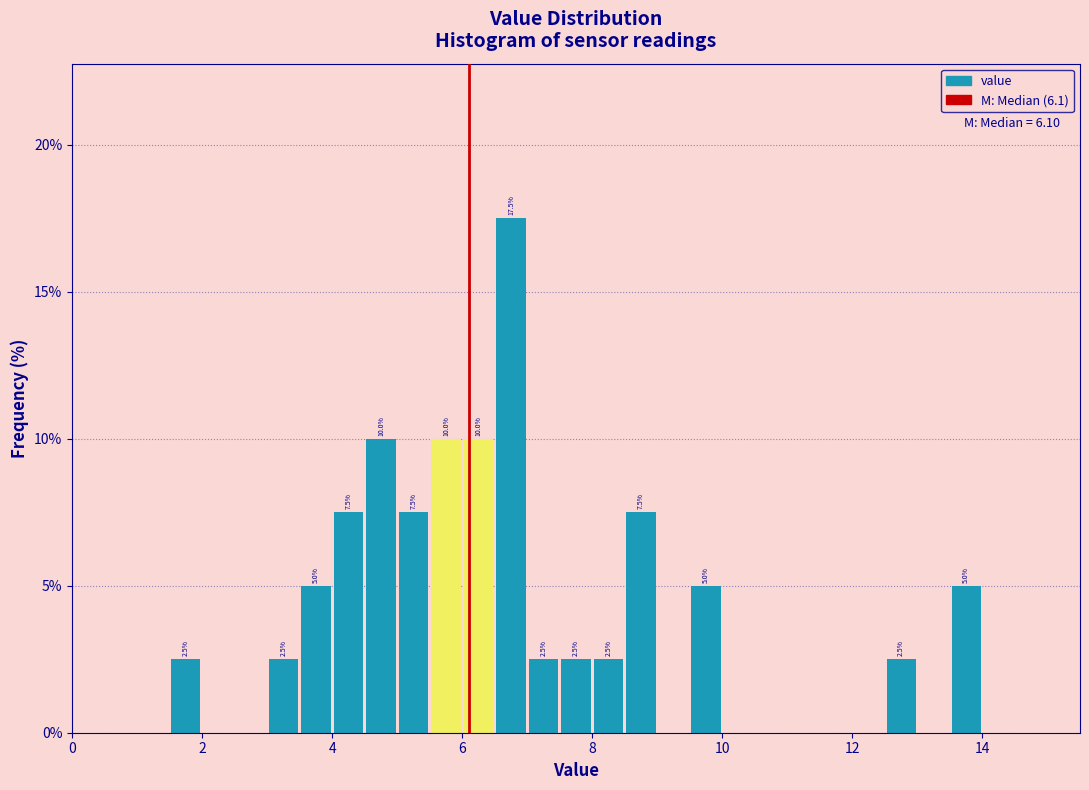

Read against the x-axis, roughly where is the centre of the tallest bar?

6.8